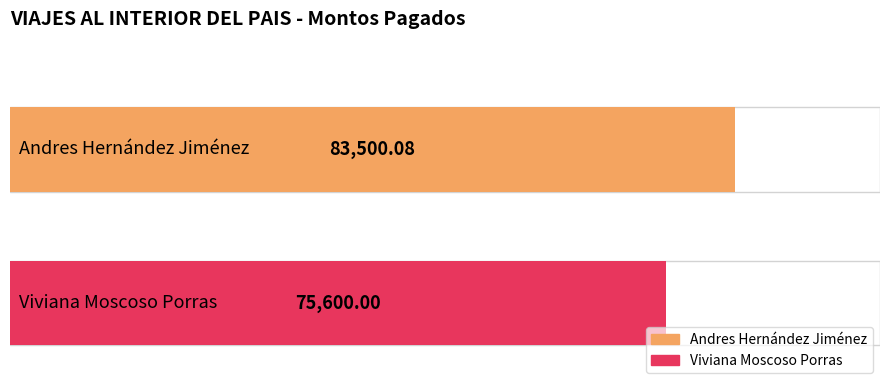

The chart shows a value of 127477.7 at Andres Hernández Jiménez. True or false?

False